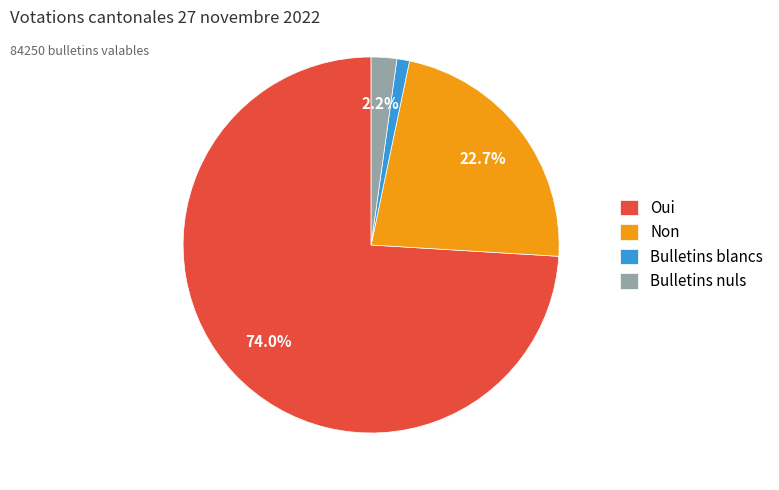

What portion of the pie excludes Bulletins nuls?

97.8%